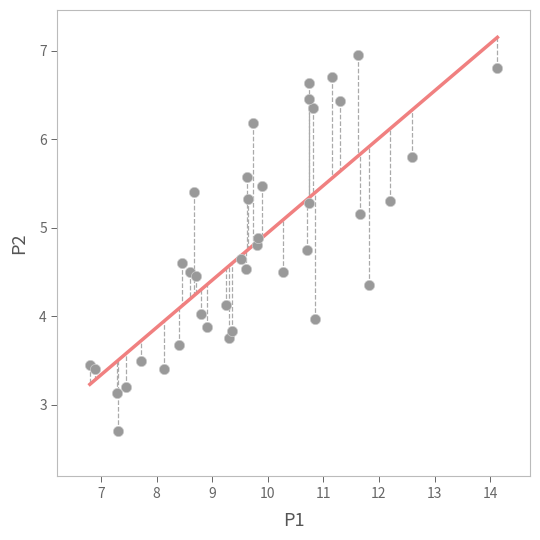

What is the range of X values (max minus min)?

7.3